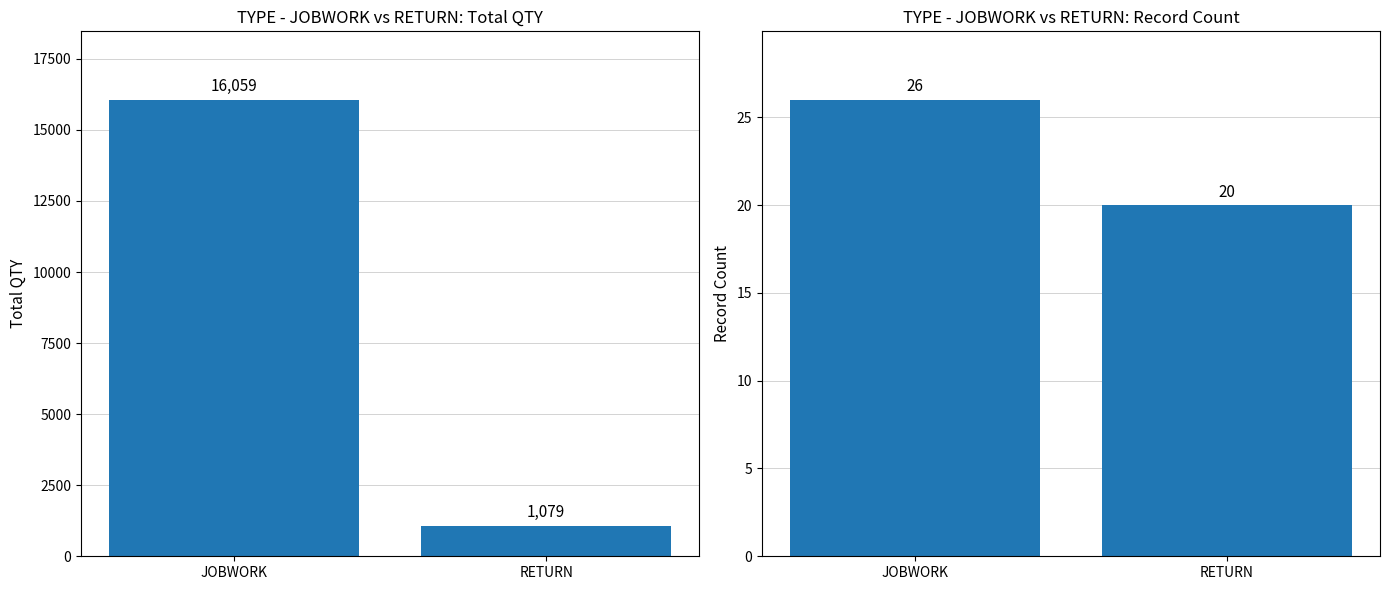

At which category is the sum across all series the highest?

JOBWORK